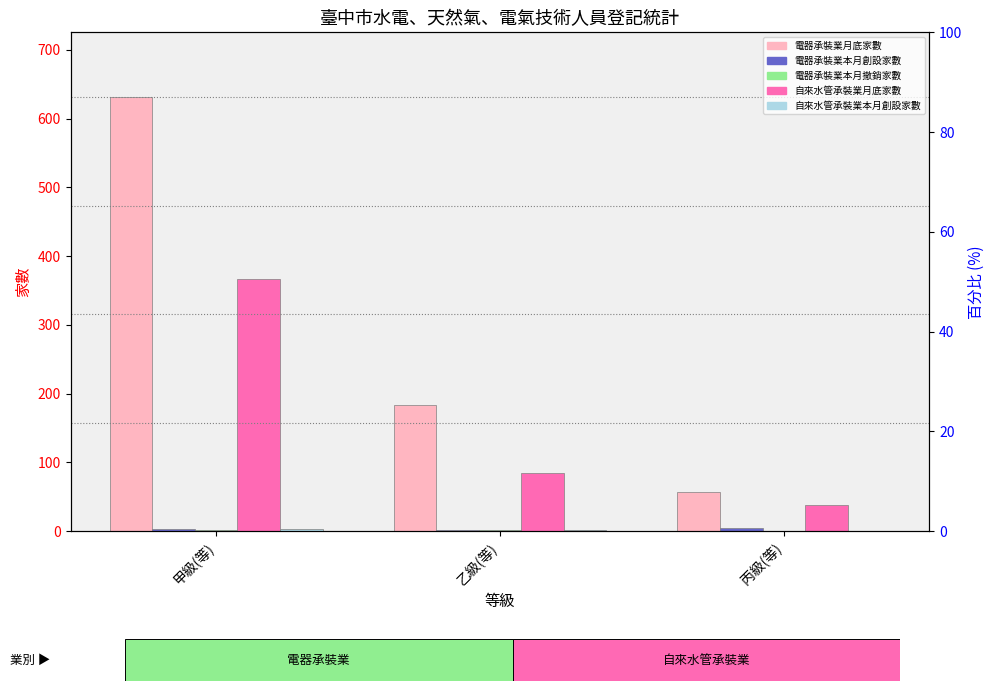

What is the total value across all series at 丙級(等)?

100